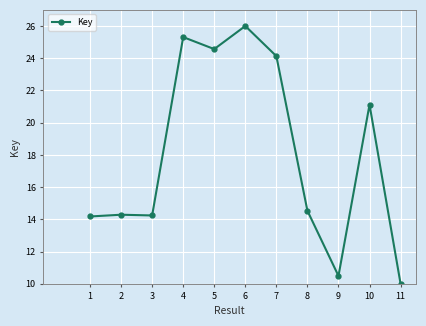

At which label does the data first exceed 14?

1